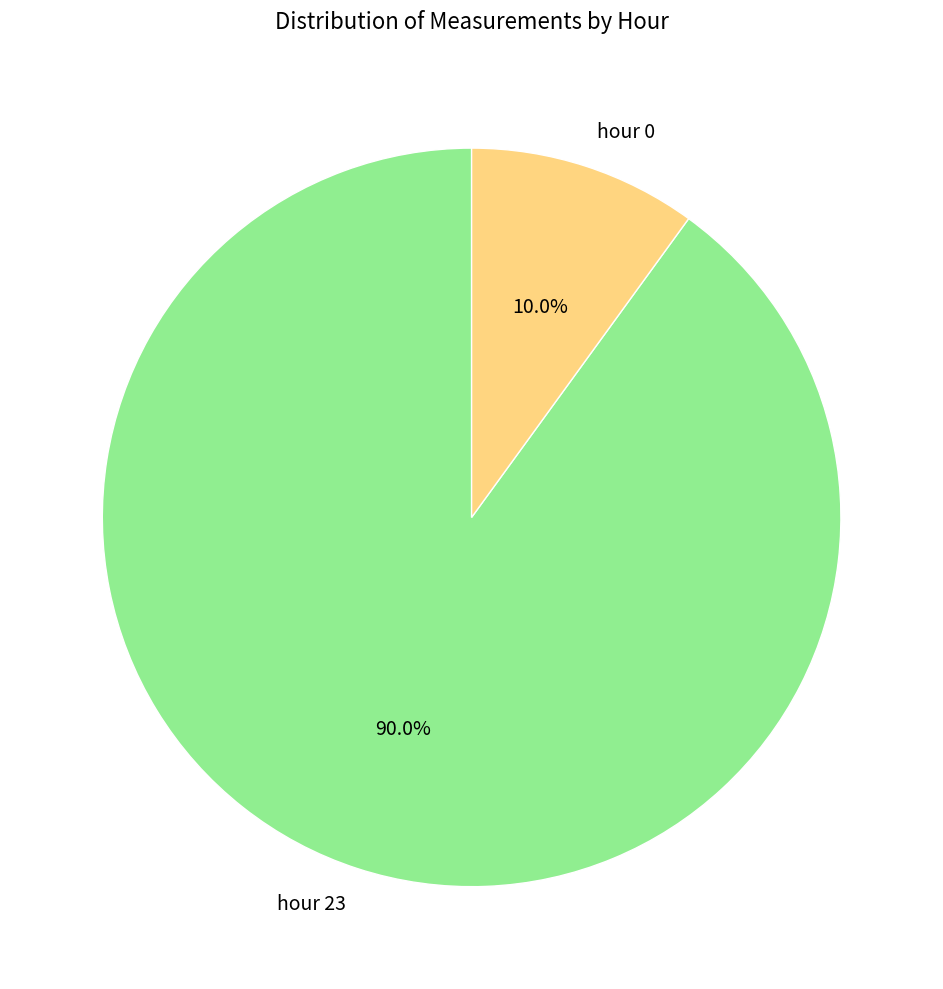

To the nearest percent, what percentage of the pie is hour 0?

10%